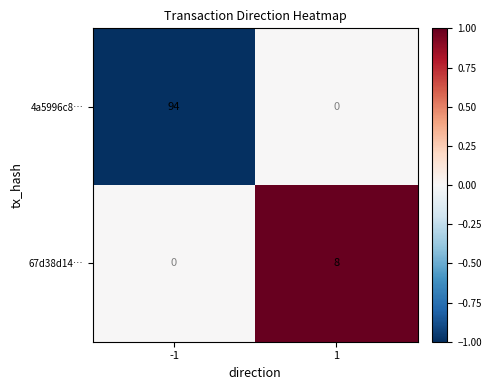

Count the number of data series in this chart.

2